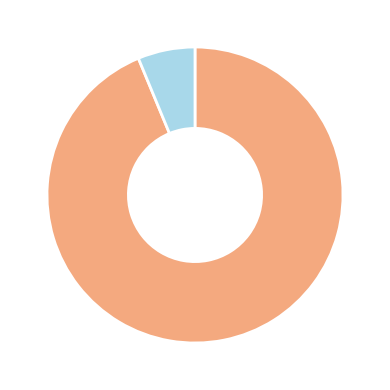

Does any single category account for the majority?

Yes